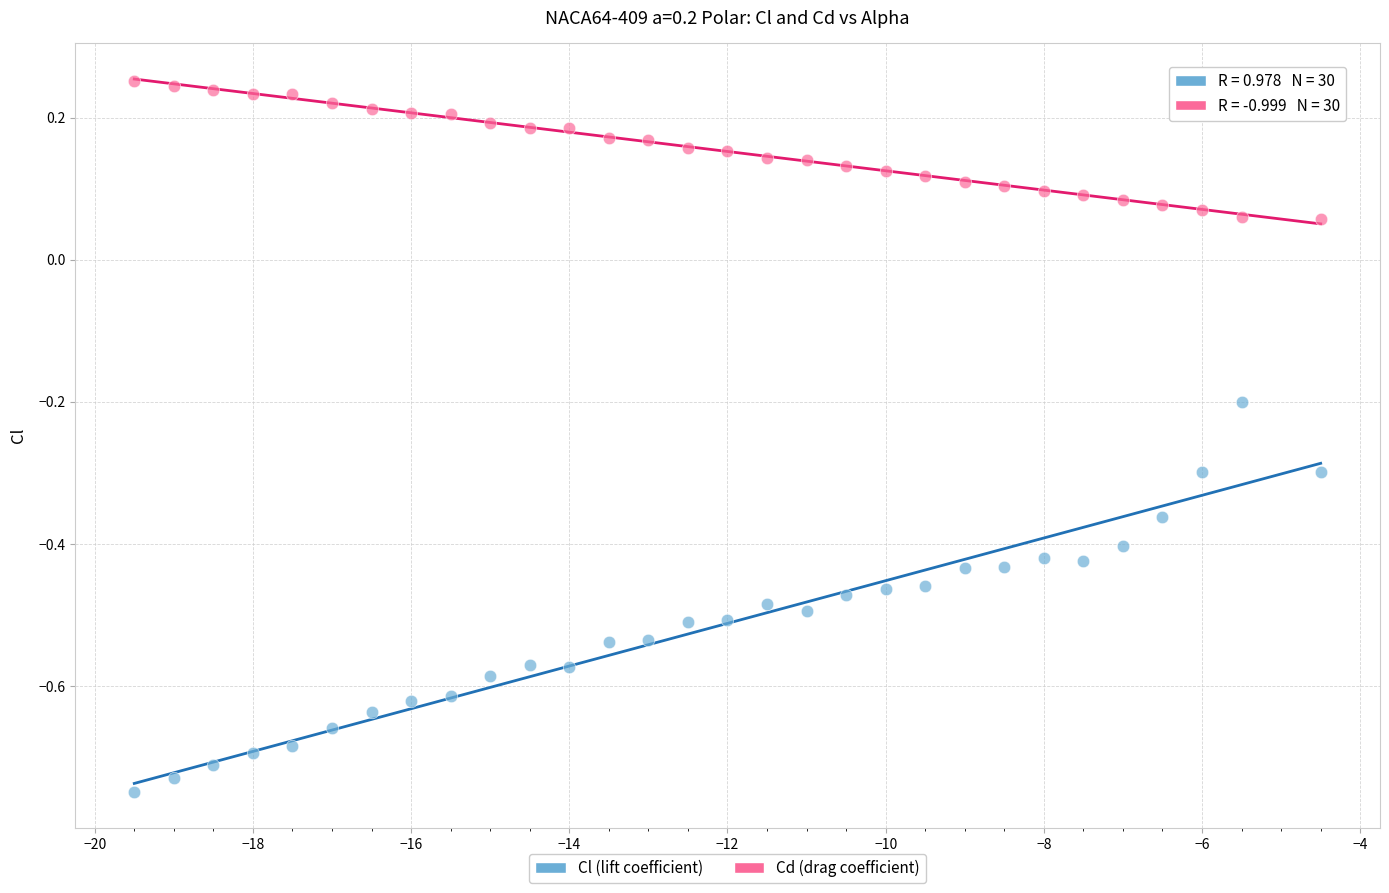

Across all data points, what is the range of X values (max minus min)?

15.0